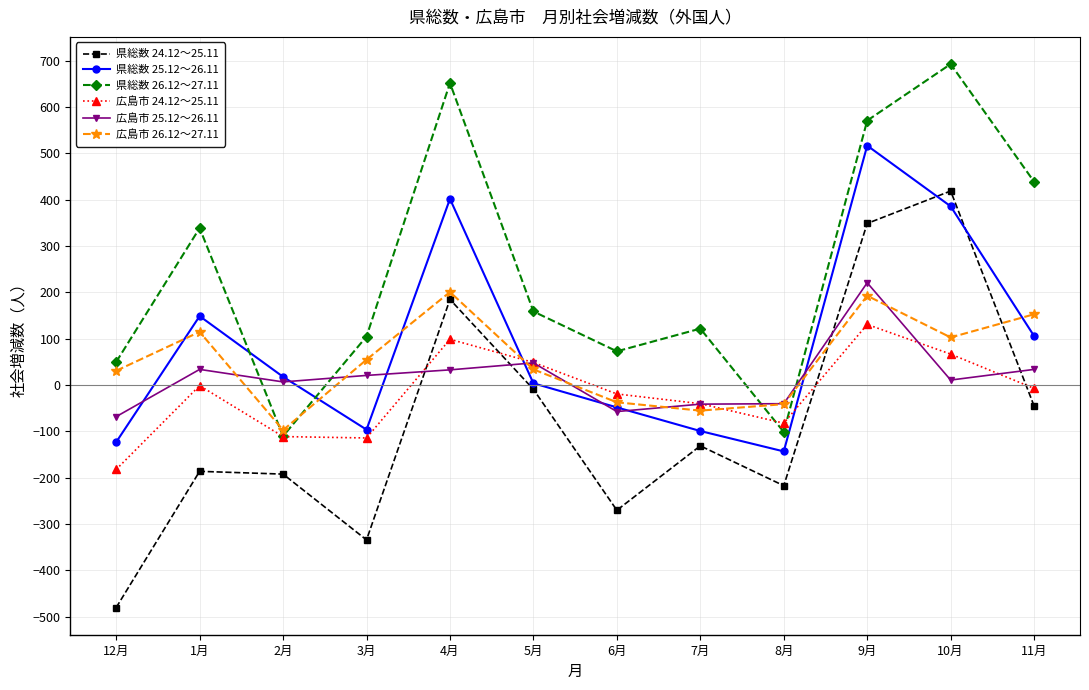

At how many categories does at least one series exceed 583?

2